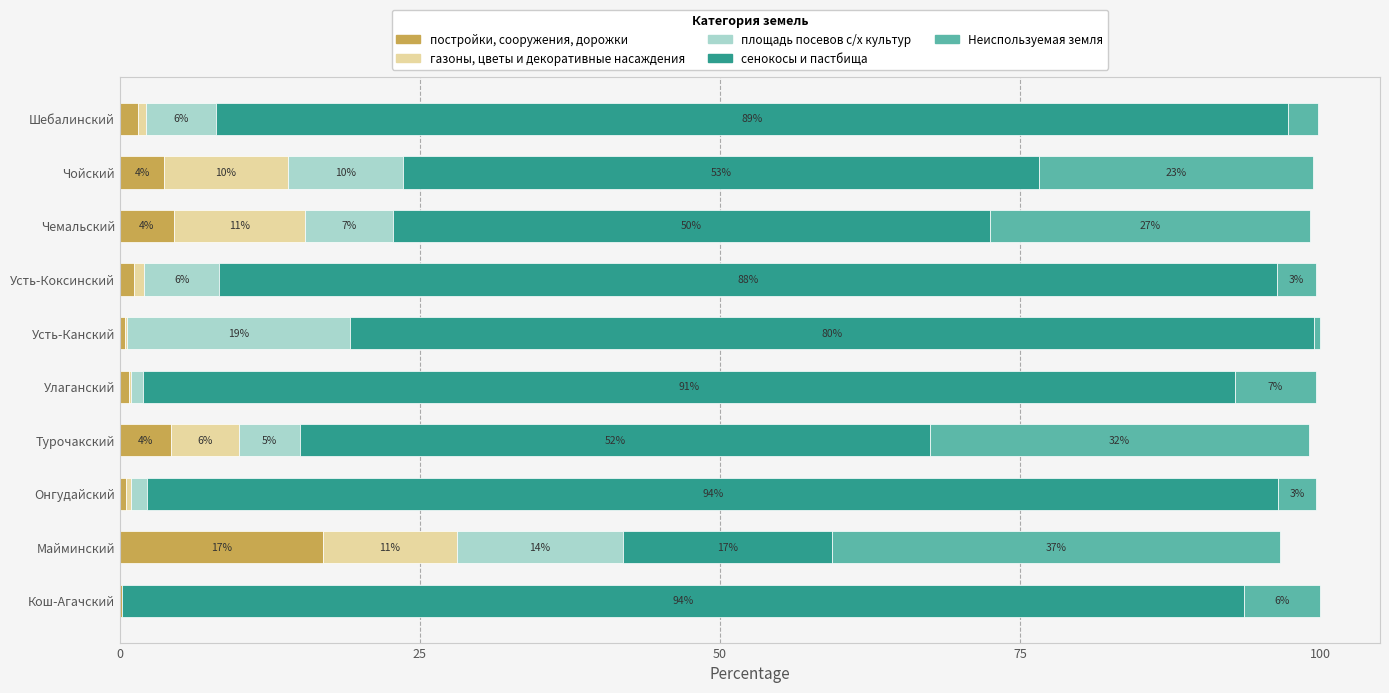

List the series in order of their peak value, lowest first.

газоны, цветы и декоративные насаждения, постройки, сооружения, дорожки, площадь посевов с/х культур, Неиспользуемая земля, сенокосы и пастбища